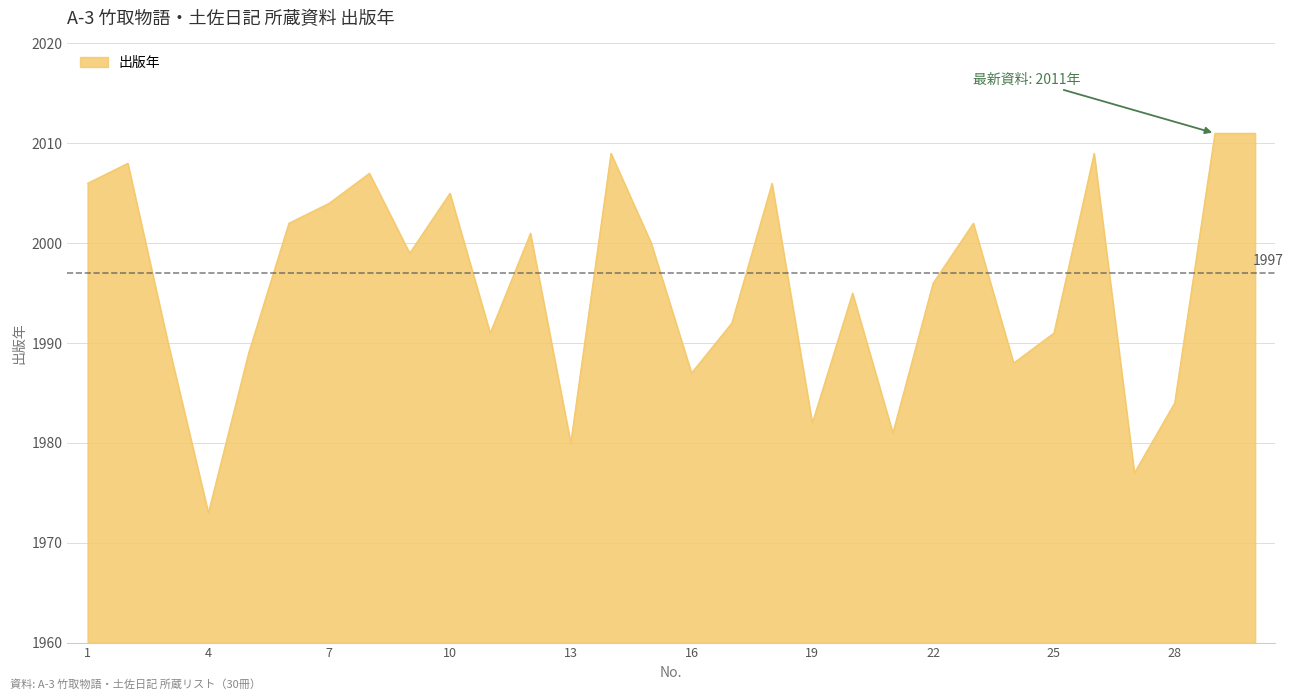

What is the maximum value shown in the chart?

2011